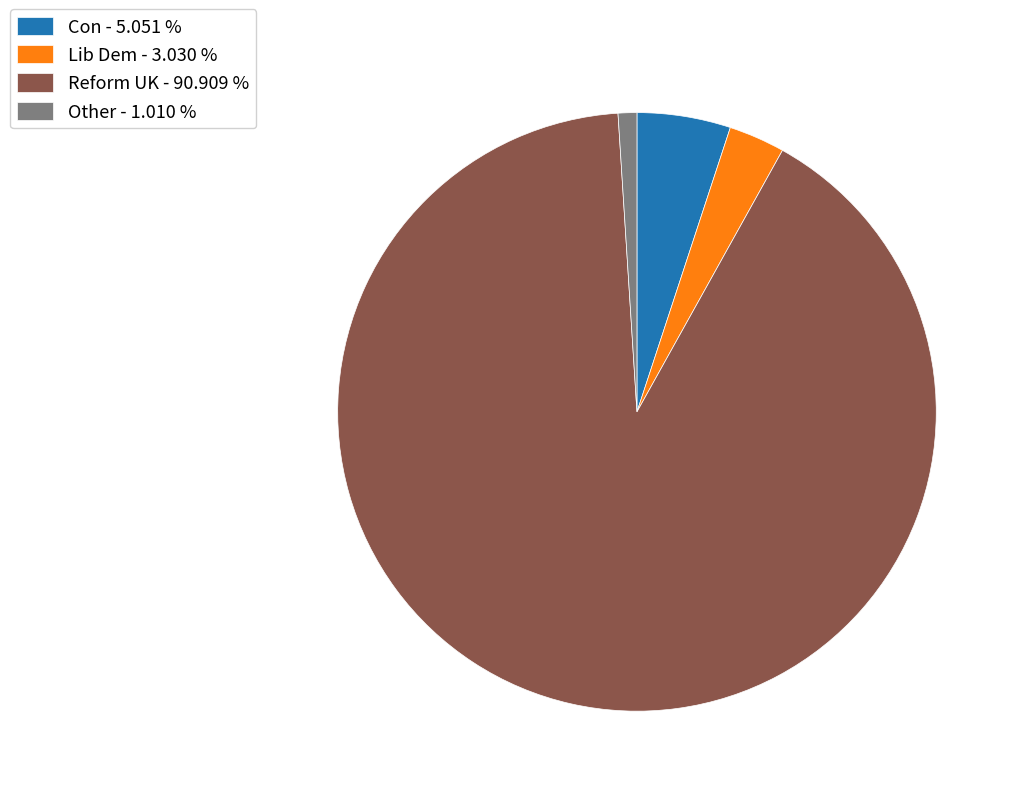

Rank the categories by value from highest to lowest.

Reform UK - 90.909 %, Con - 5.051 %, Lib Dem - 3.030 %, Other - 1.010 %